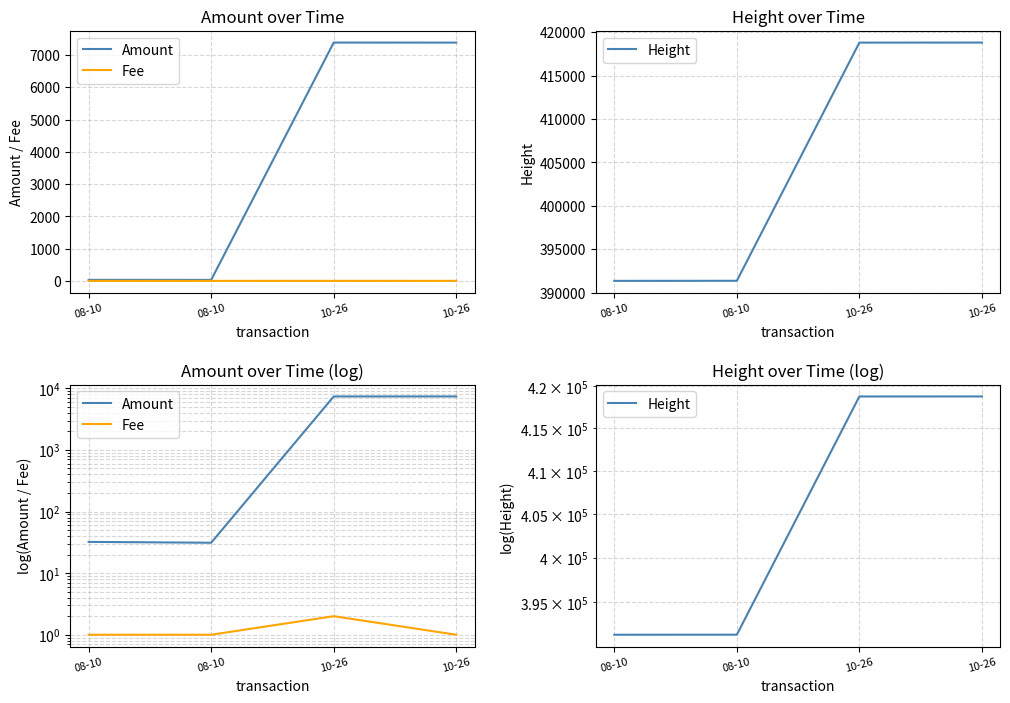

Which has a higher value, 10-26 or 08-10?

10-26